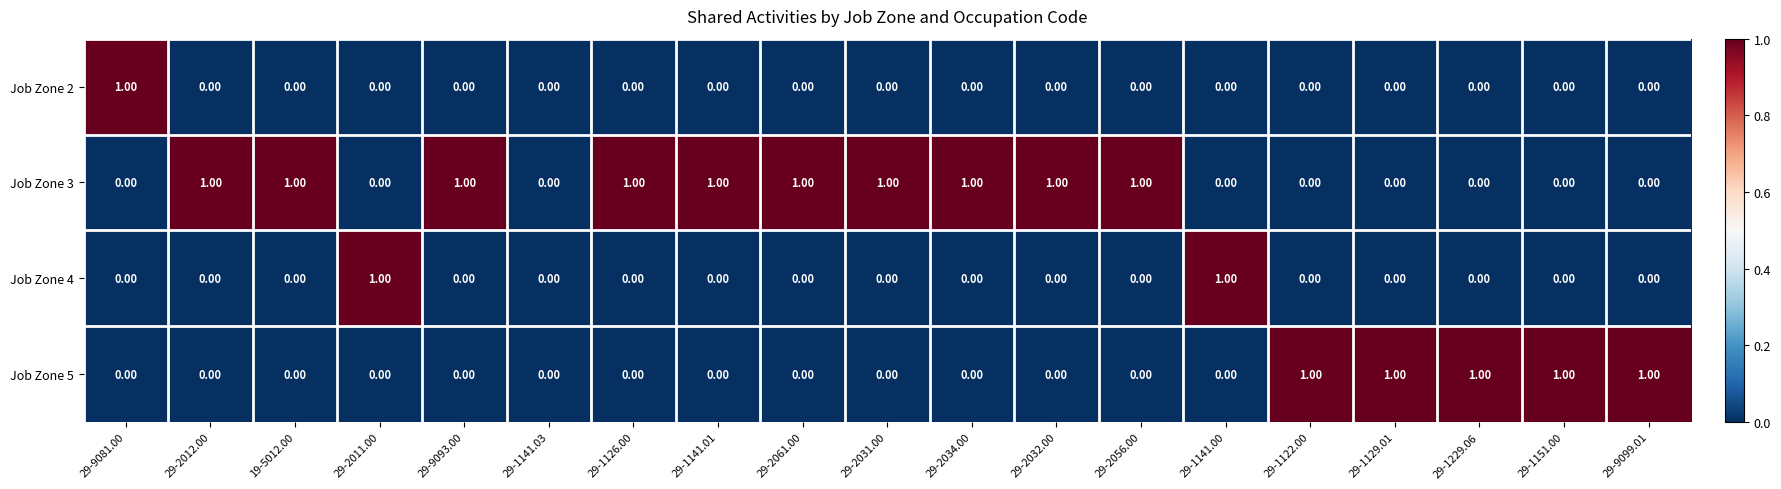

Which series has the largest total across all categories?

Job Zone 3